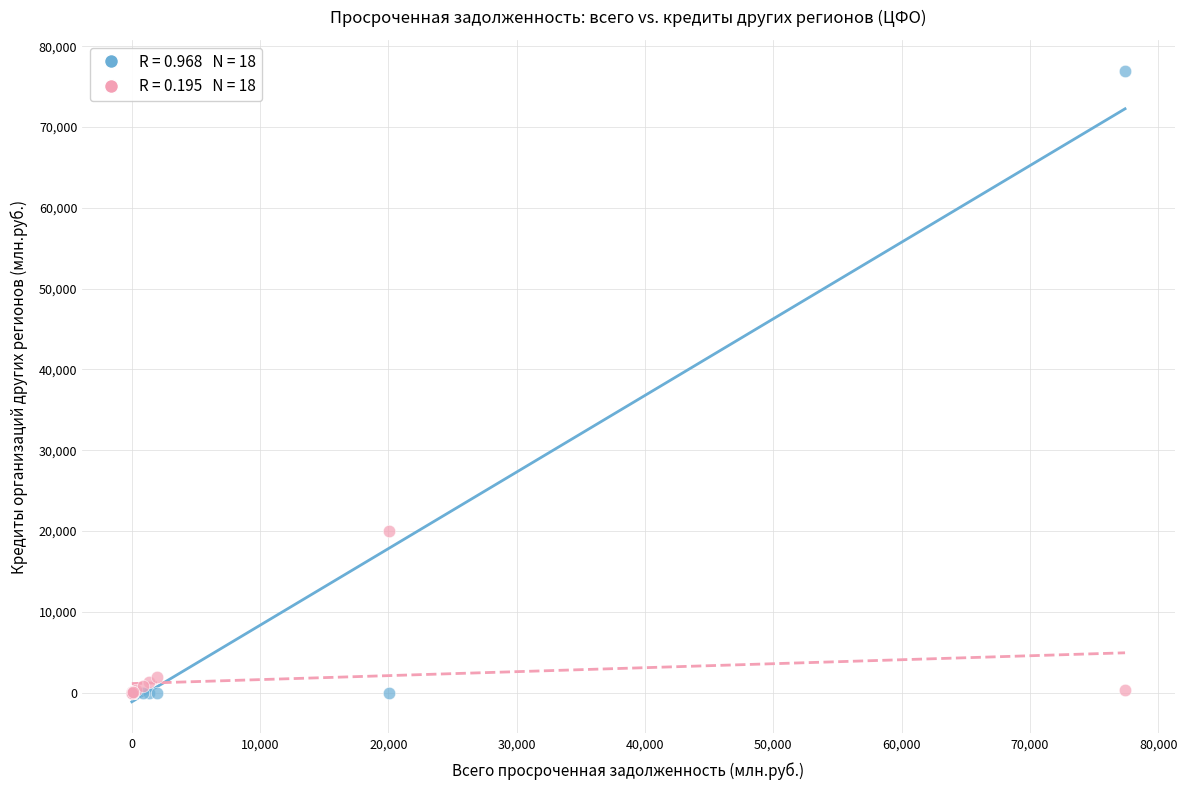

Across all series, what Y value is closest to 38442?

20009